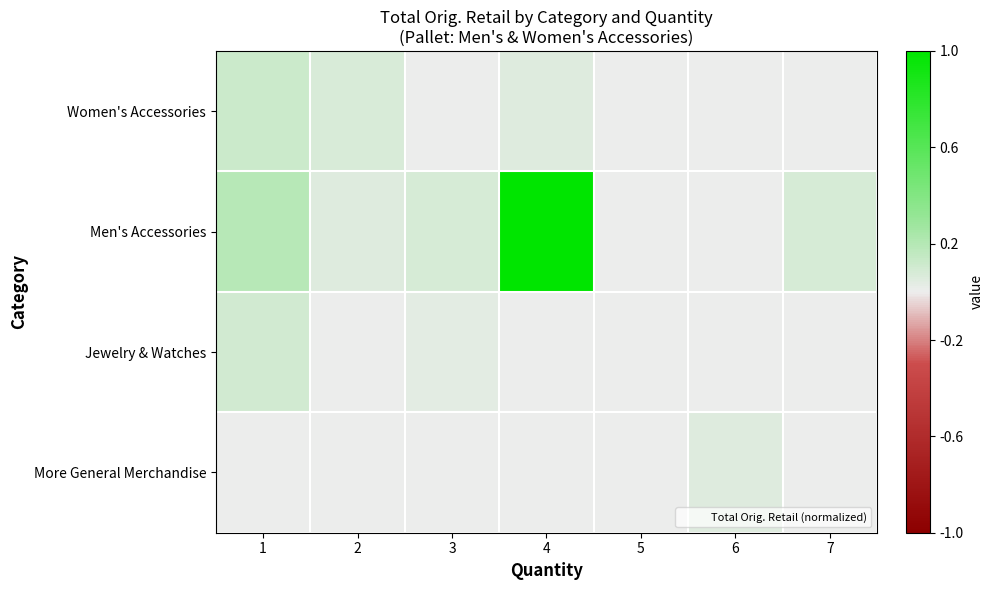

Which category has the lowest value across all series?

3